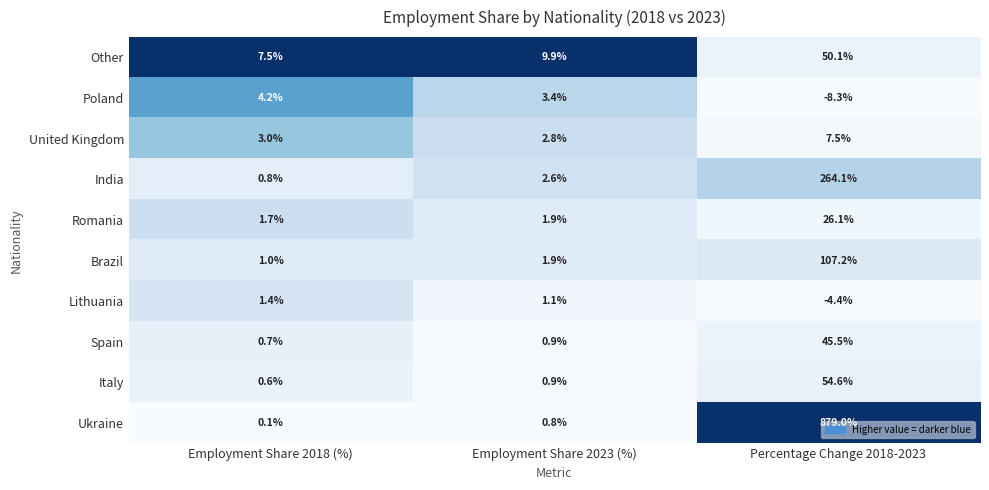

List the series in order of their peak value, lowest first.

Lithuania, Poland, United Kingdom, Romania, Spain, Other, Italy, Brazil, India, Ukraine